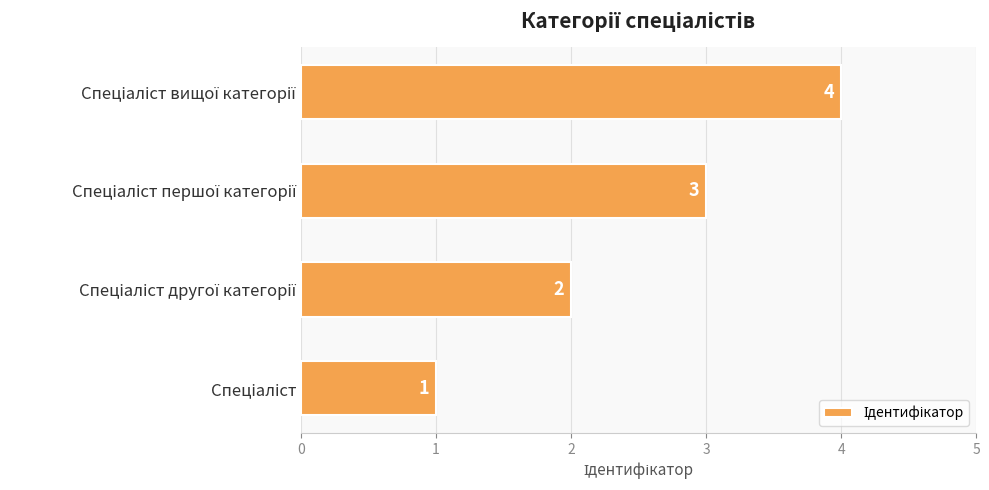

What is the maximum value shown in the chart?

4